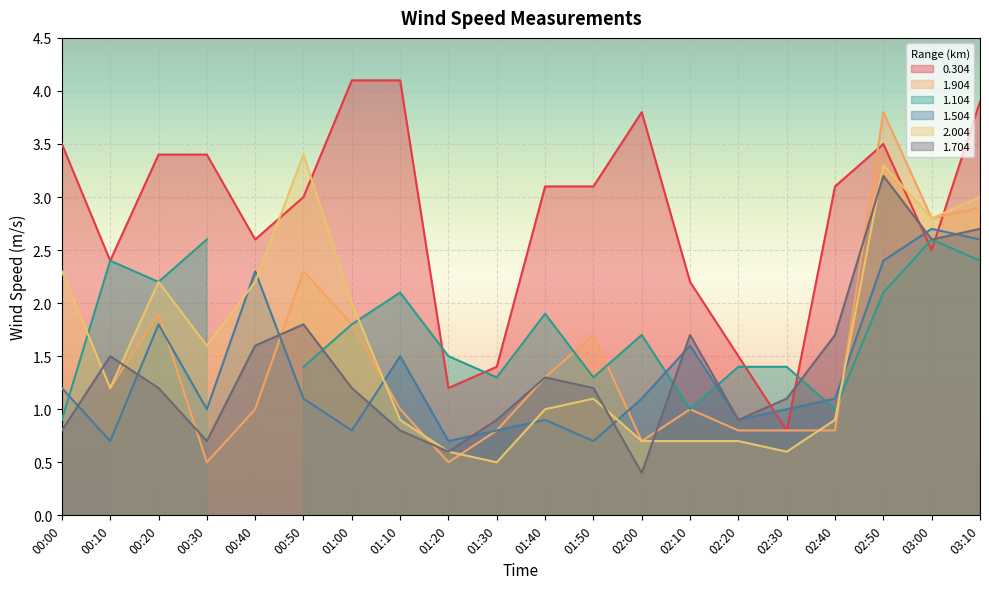

True or false: 1.704 has a value of 0.2 at 02:00.

False